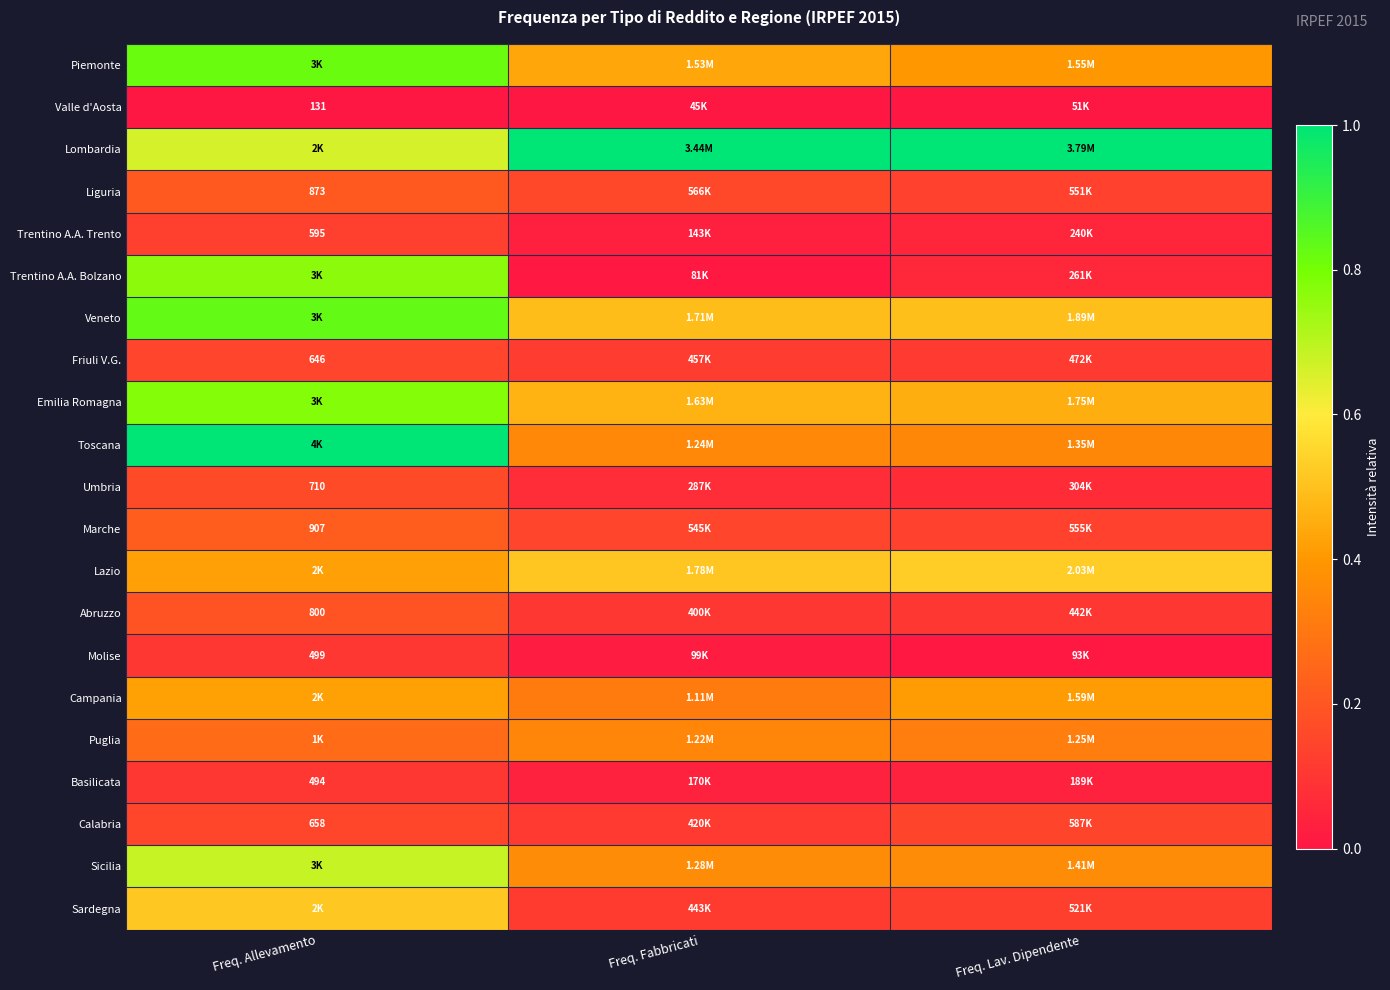

Is it true that Puglia equals 0.1 at Freq. Allevamento?

False